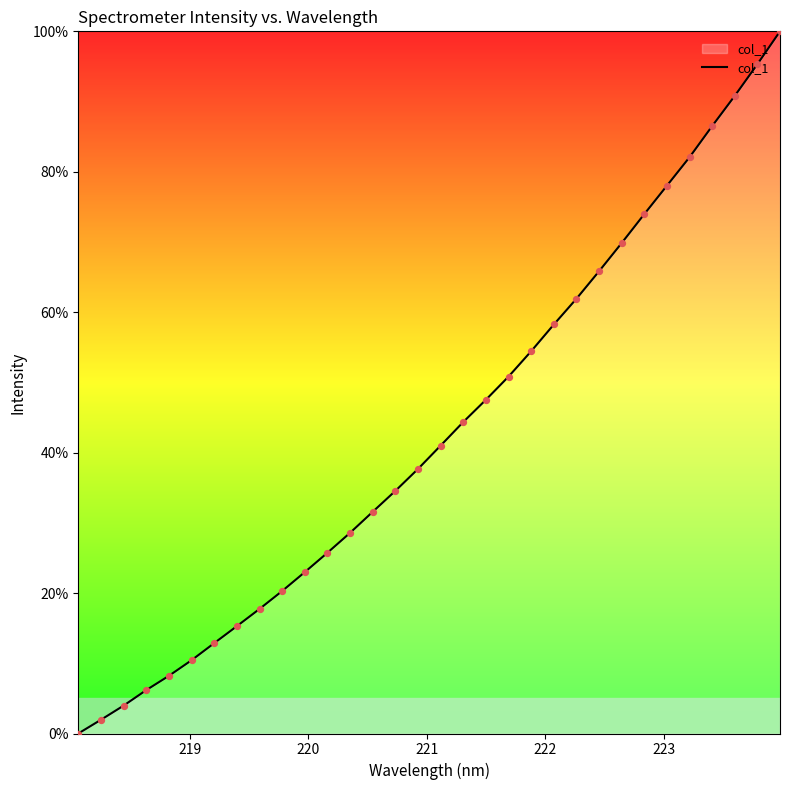

What is the maximum value shown in the chart?

100.0